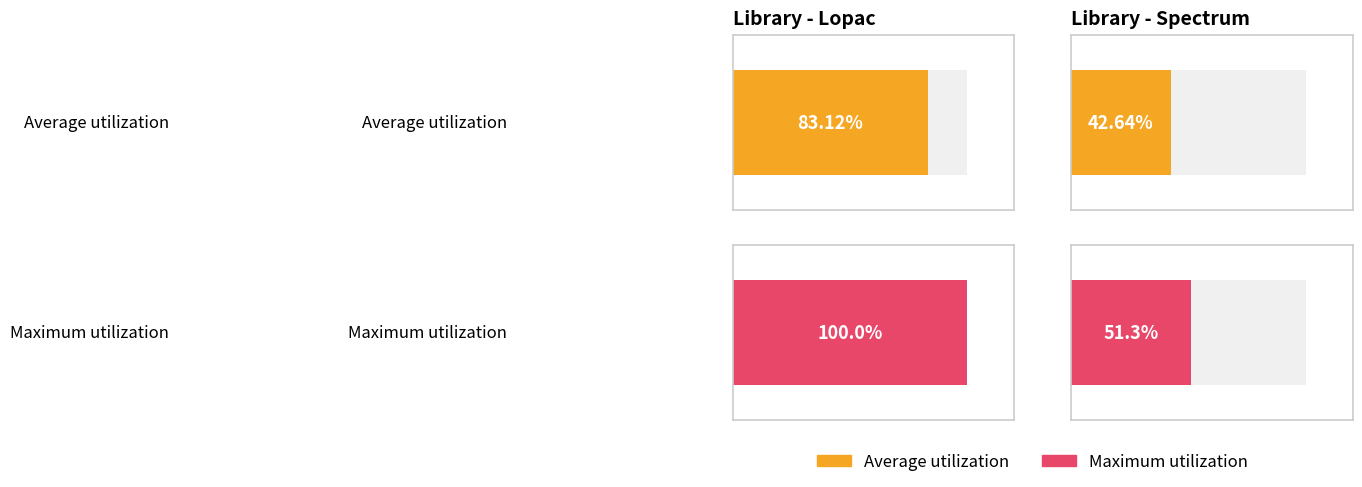

True or false: Average utilization has a value of 0.4 at Lopac.

False